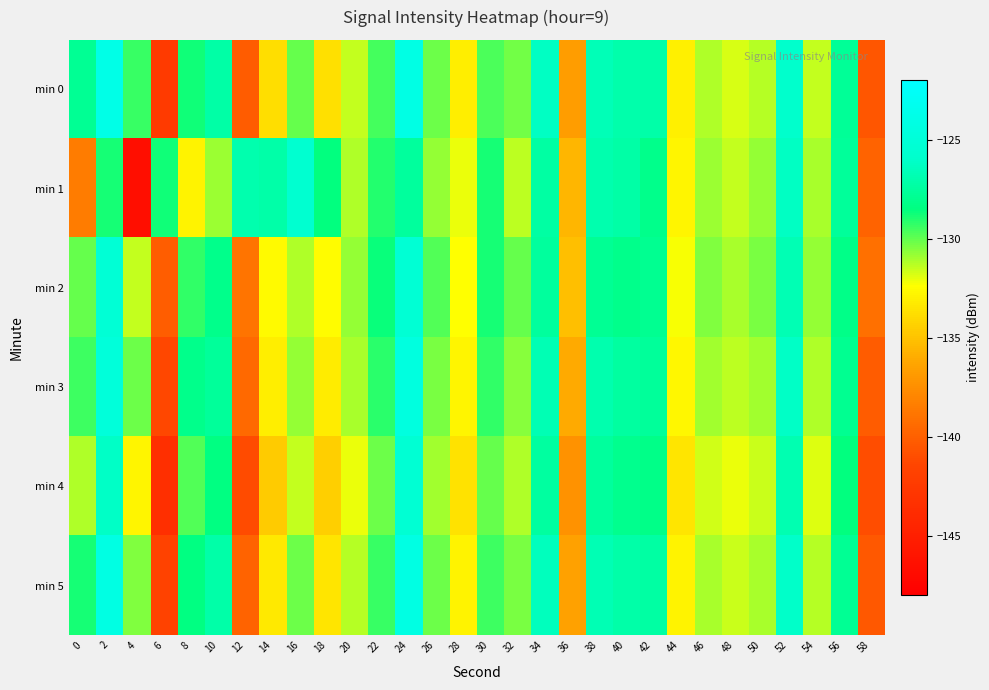

At which category is the sum across all series the highest?

24